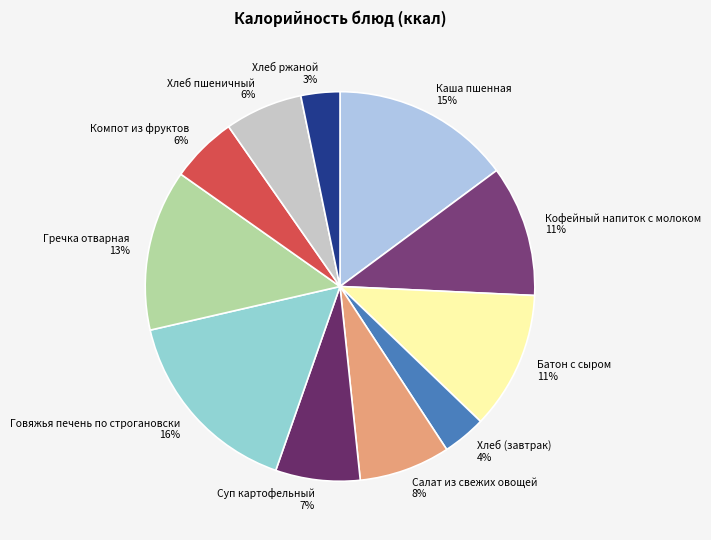

To the nearest percent, what is the average slice percentage?

9%